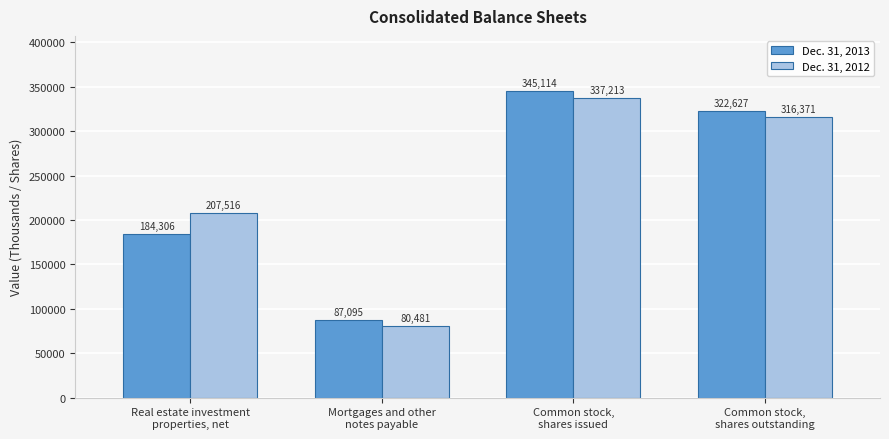

At which label does Dec. 31, 2012 first exceed 316371?

Common stock,
shares issued